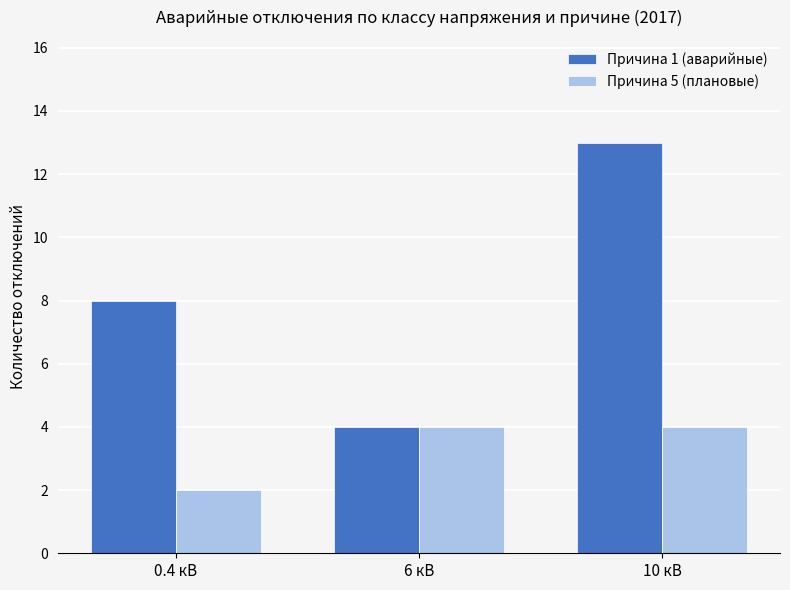

What are all the series names shown in the legend?

Причина 1 (аварийные), Причина 5 (плановые)